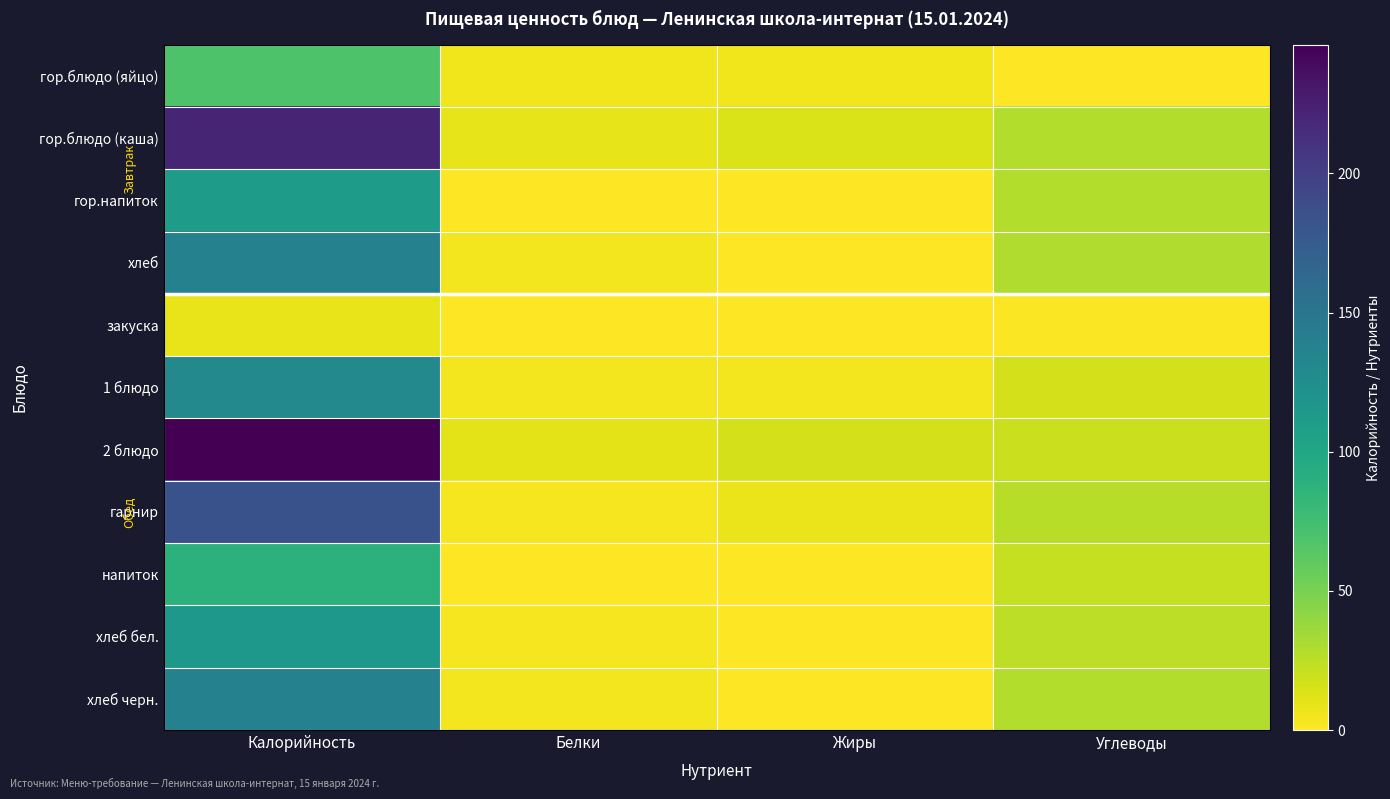

At how many categories does at least one series exceed 141?

1